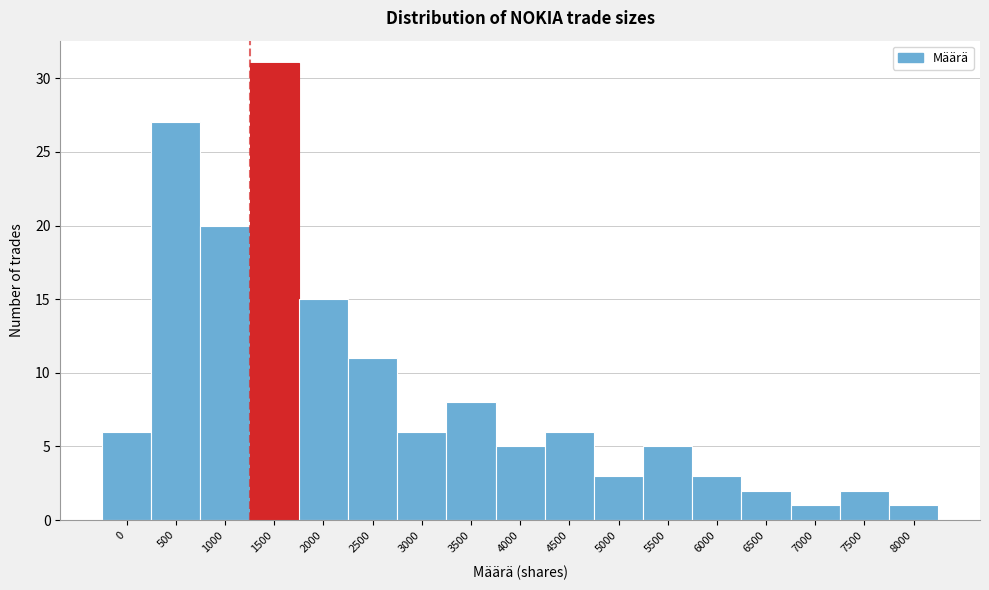

Reading right to left, what are all the values shown in this chart?

8000=1	7500=2	7000=1	6500=2	6000=3	5500=5	5000=3	4500=6	4000=5	3500=8	3000=6	2500=11	2000=15	1500=31	1000=20	500=27	0=6